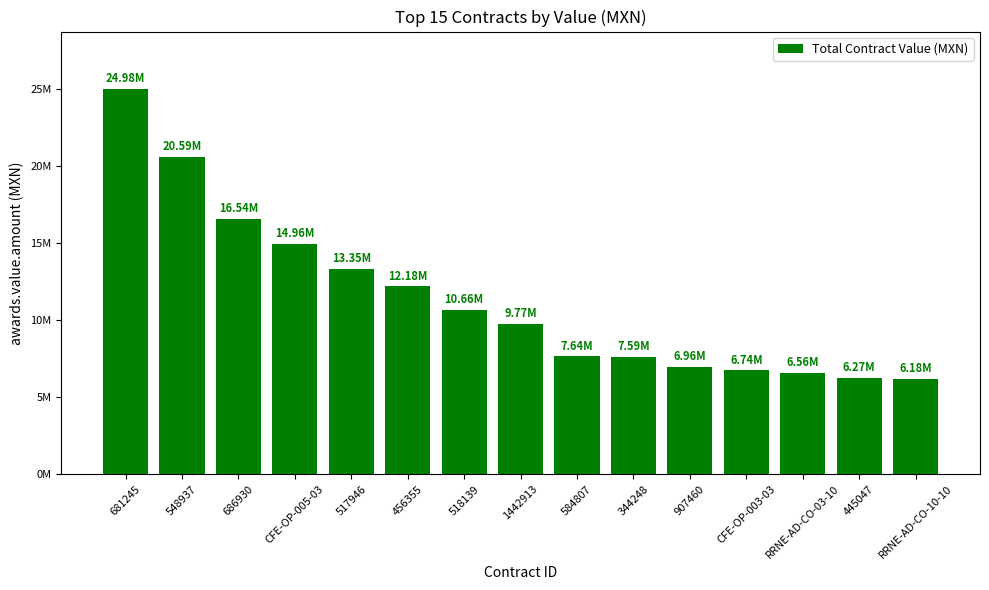

Are the bars horizontal?

No